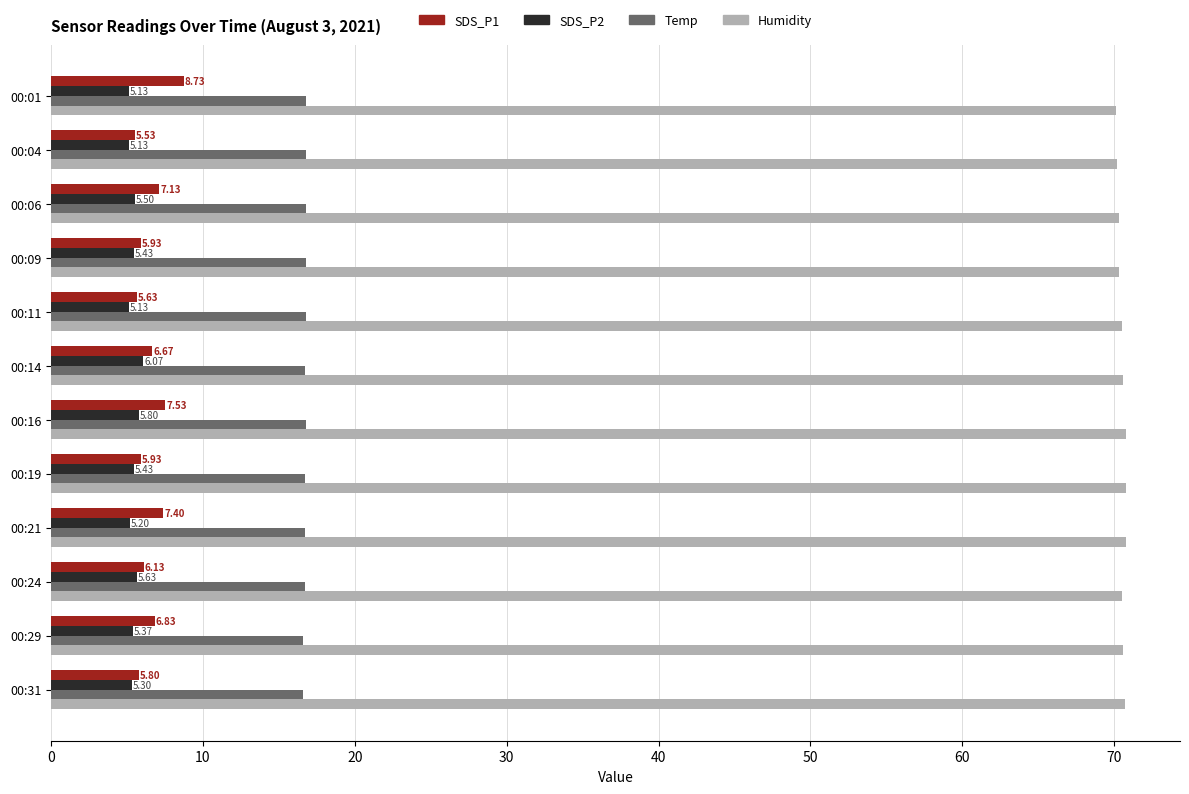

What is the lowest value of the Humidity series?

70.1